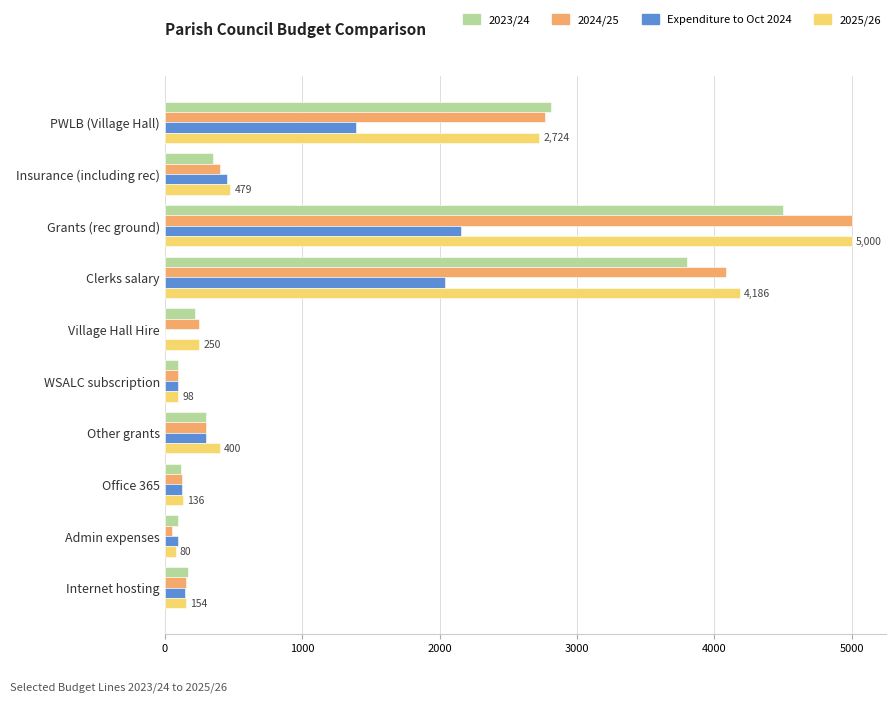

What is the sum of the 2024/25 values at Clerks salary and Village Hall Hire?

4332.0